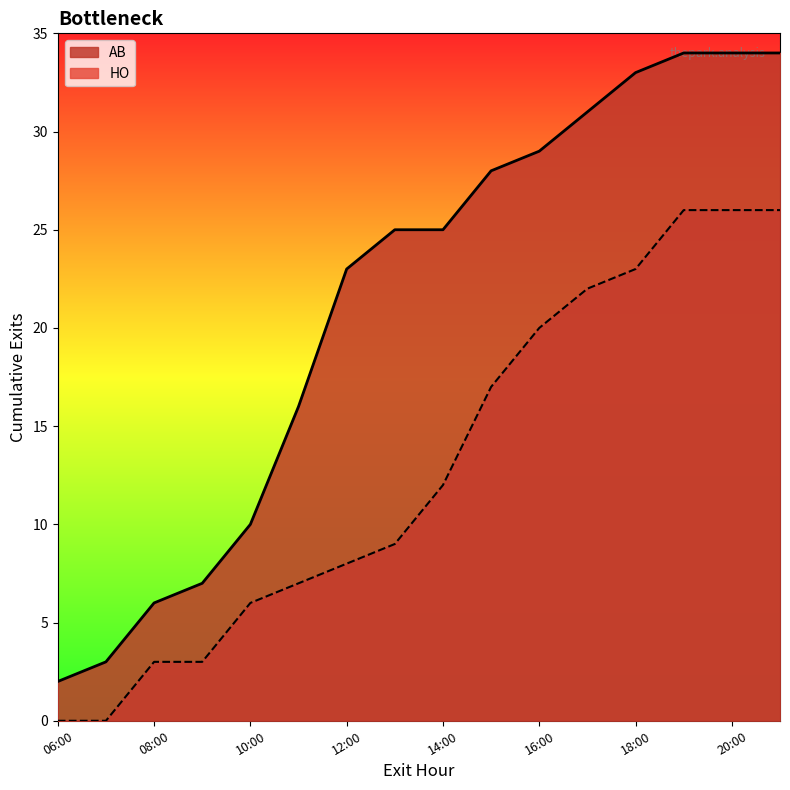

What is the greatest value displayed?

34